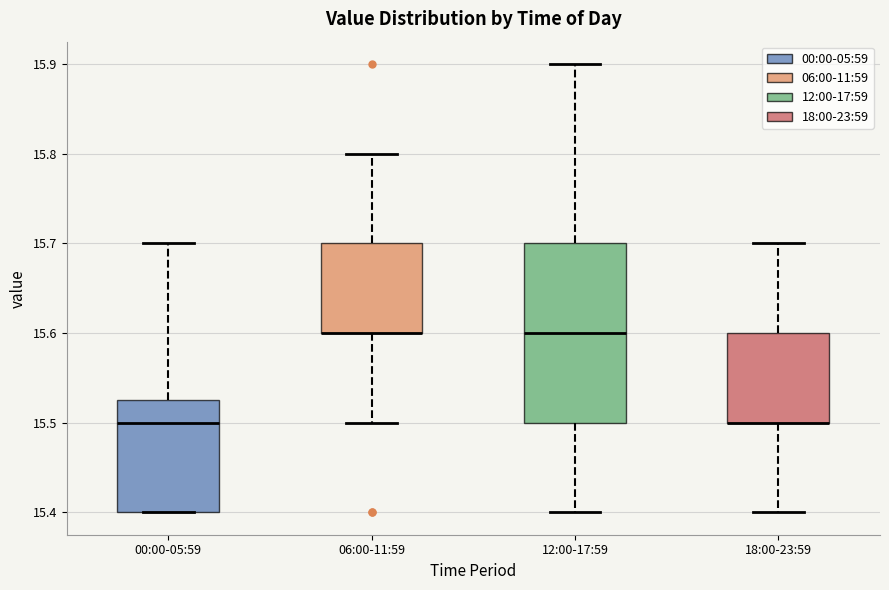

Reading left to right, transcribe this box plot: for each box, give where its median line is, the range the box spans, and where its two whiskers end, as read against the y-axis. The values are not printed on the chart, so give them approximately, as read against the axis.

00:00-05:59: median 15.50, box 15.40 to 15.53, whiskers 15.40 to 15.70
06:00-11:59: median 15.60 (drawn on the box's lower edge), box 15.60 to 15.70, whiskers 15.50 to 15.80
12:00-17:59: median 15.60, box 15.50 to 15.70, whiskers 15.40 to 15.90
18:00-23:59: median 15.50 (drawn on the box's lower edge), box 15.50 to 15.60, whiskers 15.40 to 15.70